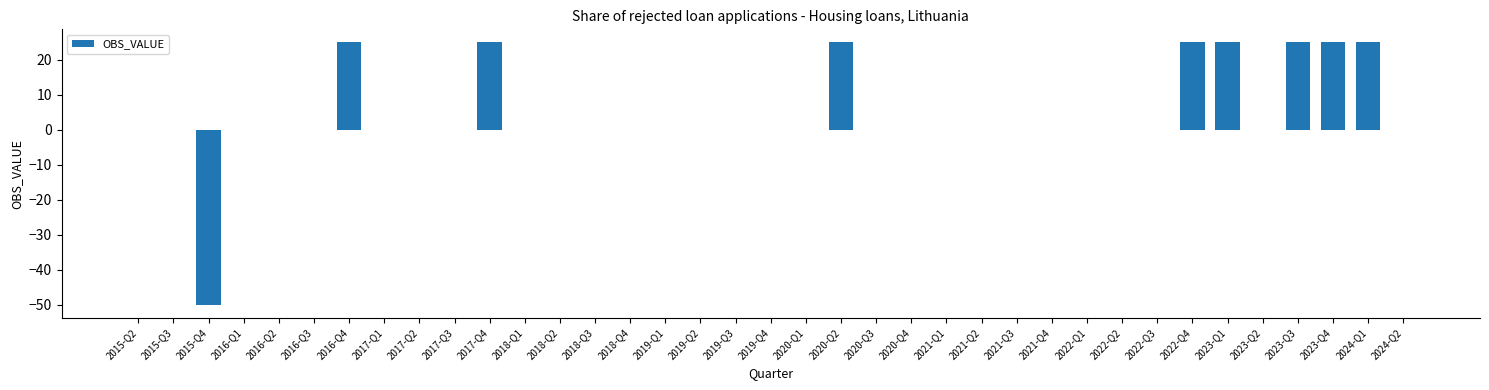

What is the maximum value shown in the chart?

25